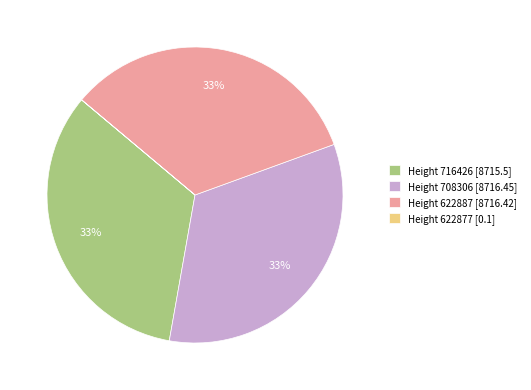

Is there a majority slice in this chart?

No